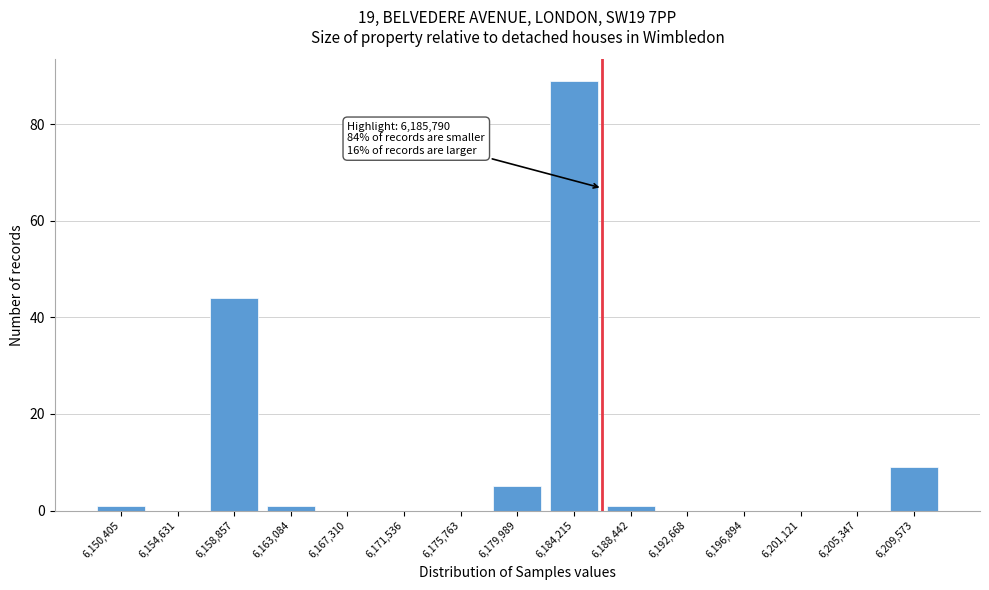

Reading left to right, extract all data points from this chart.

6,150,405=1	6,154,631=0	6,158,857=44	6,163,084=1	6,167,310=0	6,171,536=0	6,175,763=0	6,179,989=5	6,184,215=89	6,188,442=1	6,192,668=0	6,196,894=0	6,201,121=0	6,205,347=0	6,209,573=9